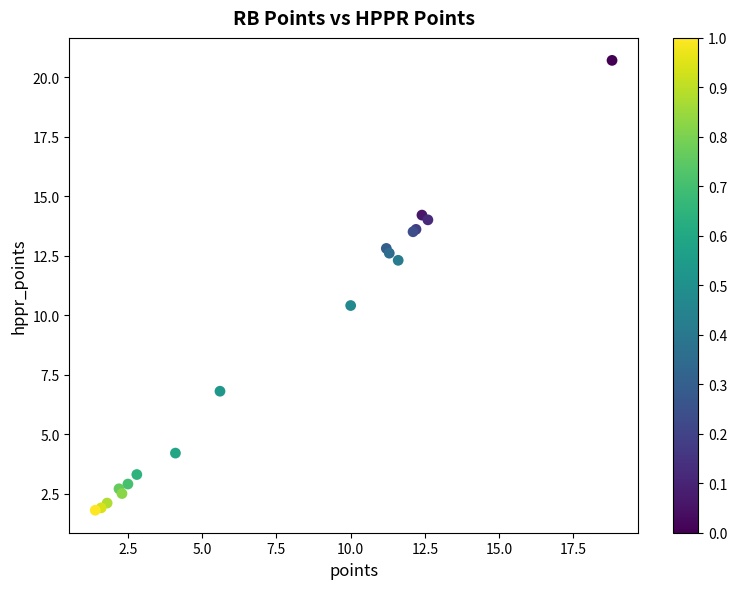

What Y value in the scatter plot is closest to 11?

10.4